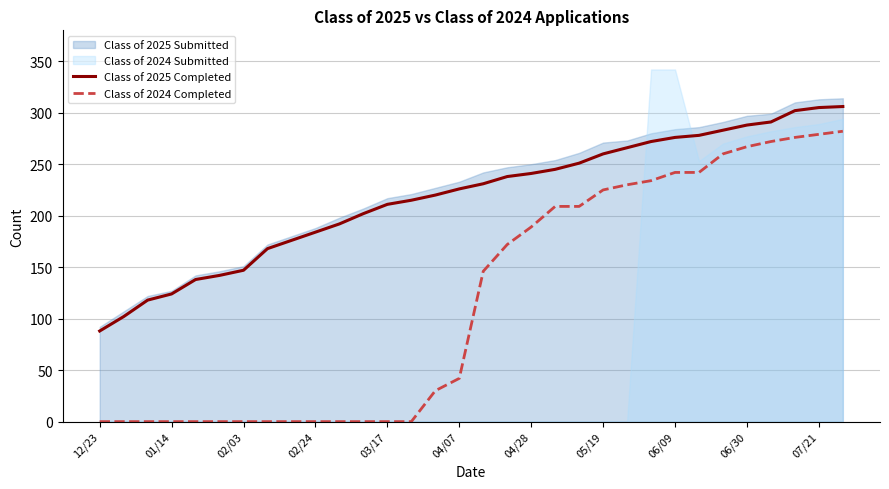

True or false: Class of 2025 Completed and Class of 2024 Completed intersect in this chart.

False